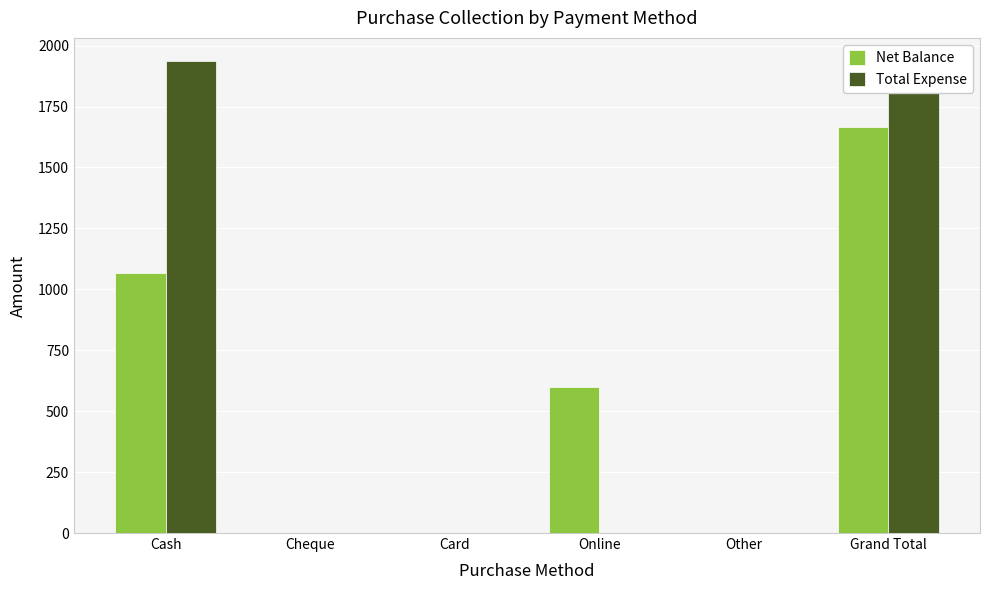

List the labels in order of Net Balance value, largest first.

Grand Total, Cash, Online, Cheque, Card, Other